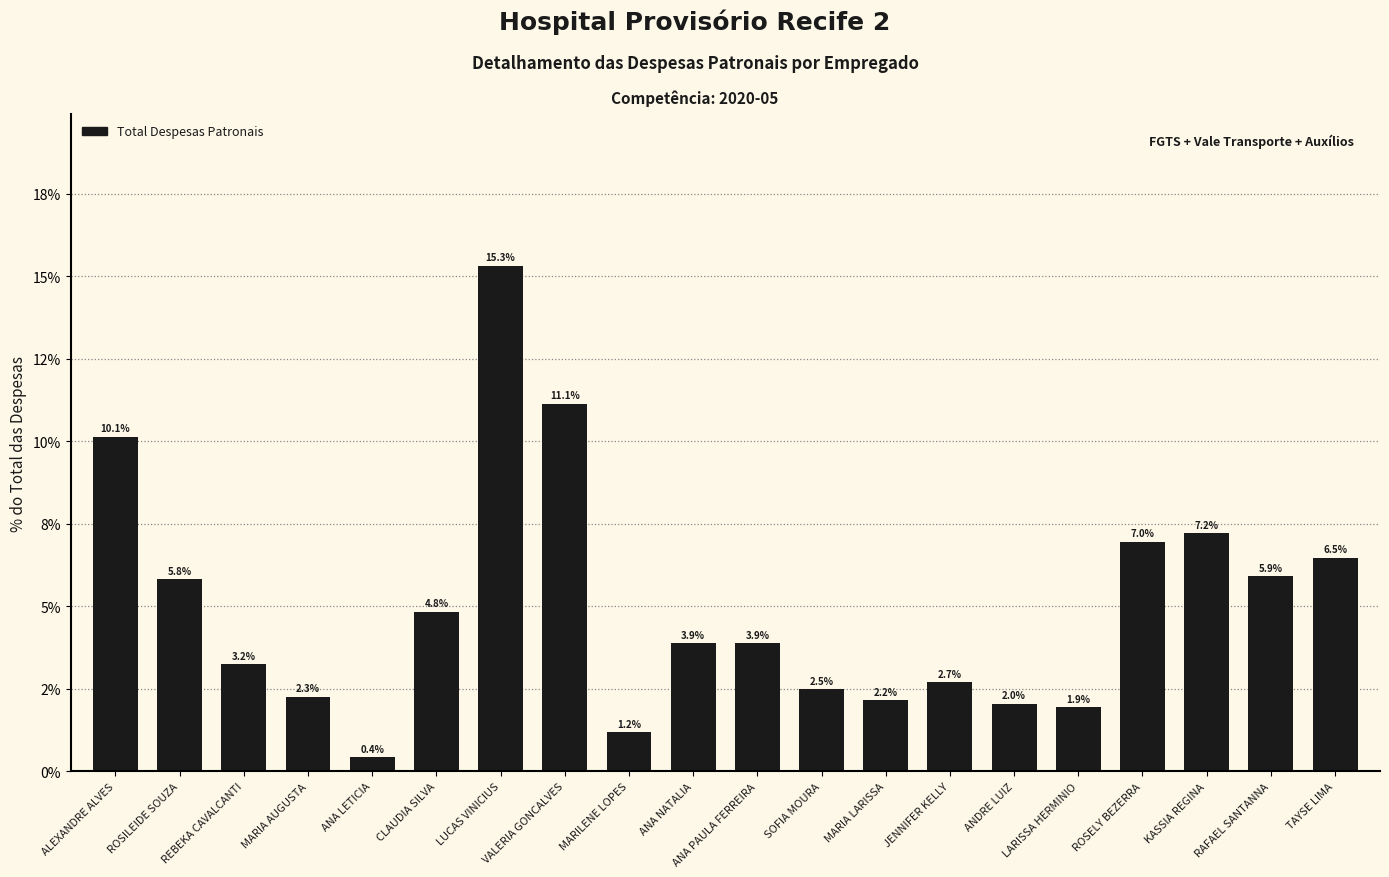

At which label is the value closest to 7?

ROSELY BEZERRA